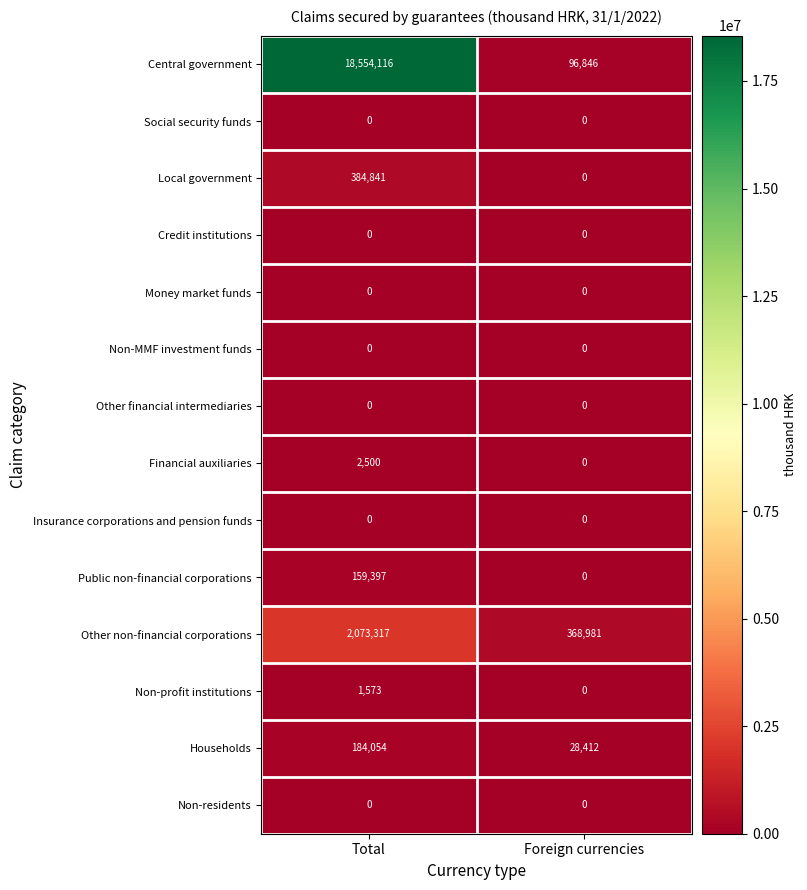

Which series changed the most between Total and Foreign currencies?

Central government